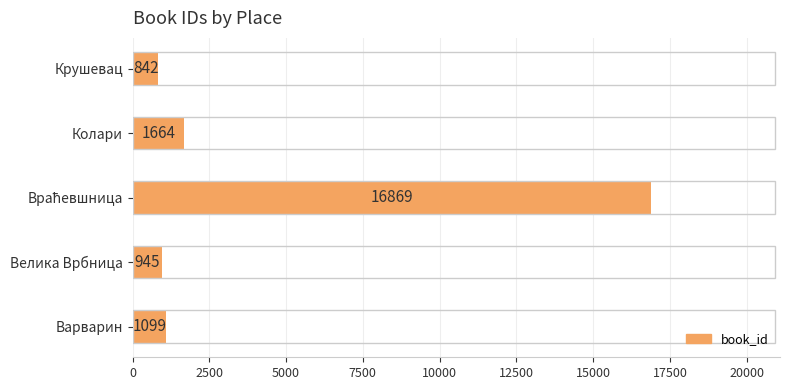

How many values are below 1099?

2